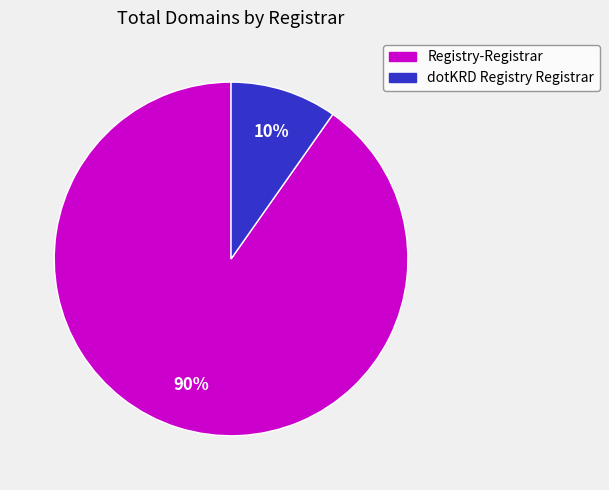

To the nearest percent, what is the average slice percentage?

50%